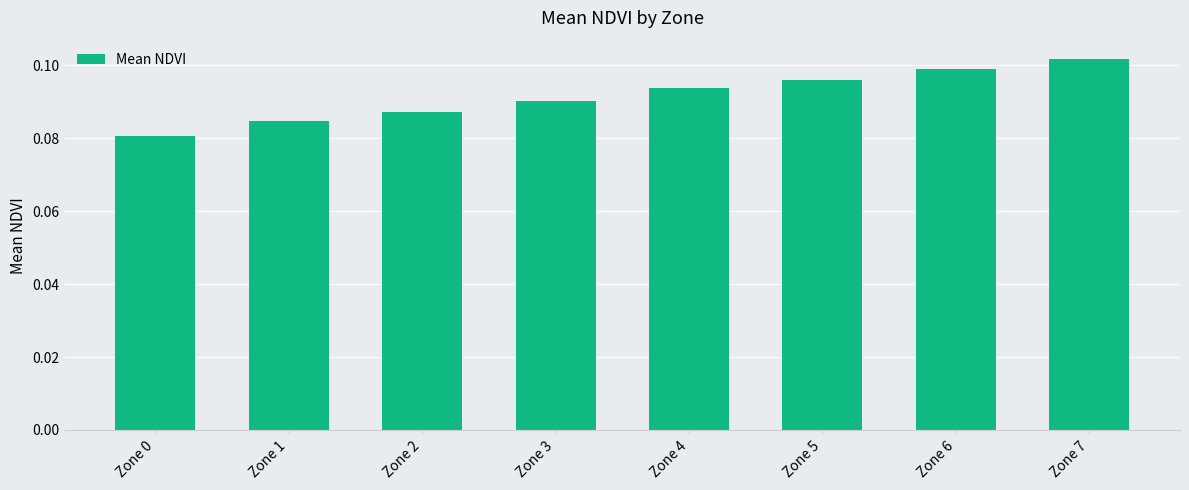

The chart shows a value of 0.2 at Zone 4. True or false?

False